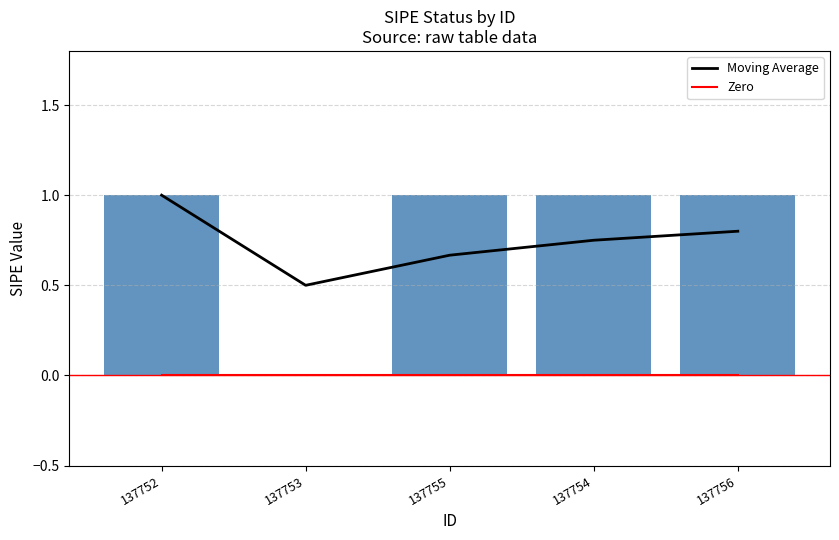

Reading left to right, transcribe all the data shown in this chart.

Moving Average: 137752=1.0	137753=0.5	137755=0.7	137754=0.8	137756=0.8
Zero: 137752=0.0	137753=0.0	137755=0.0	137754=0.0	137756=0.0